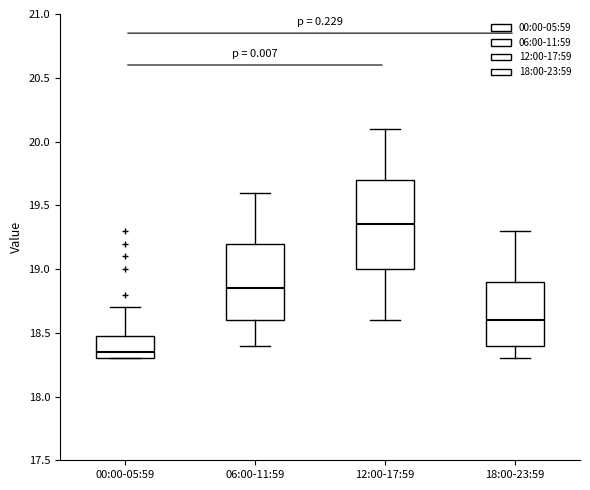

Comparing the boxes themselves (not the whiskers), which one is the tallest?

12:00-17:59